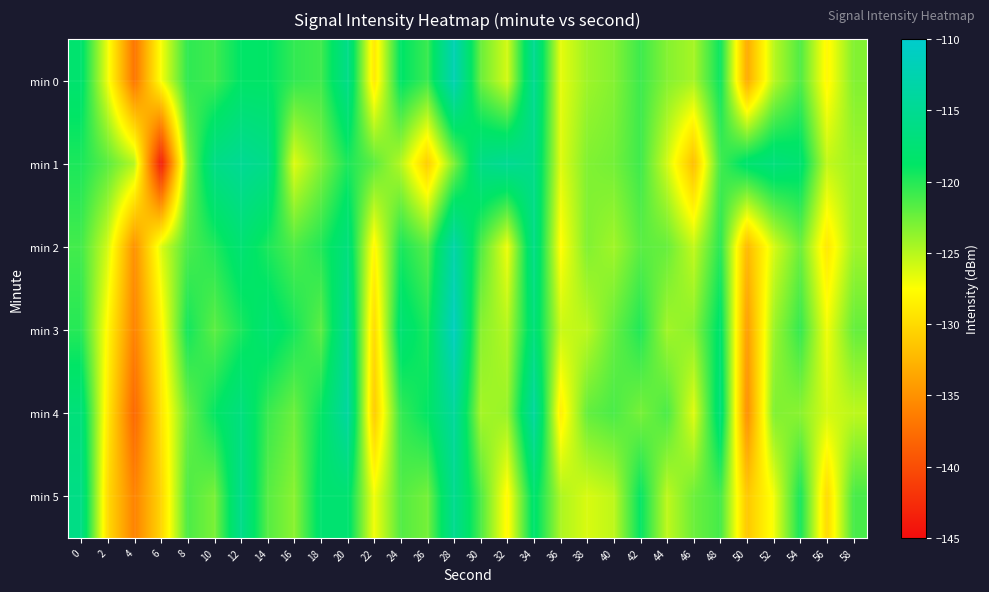

At which category is the sum across all series the highest?

28